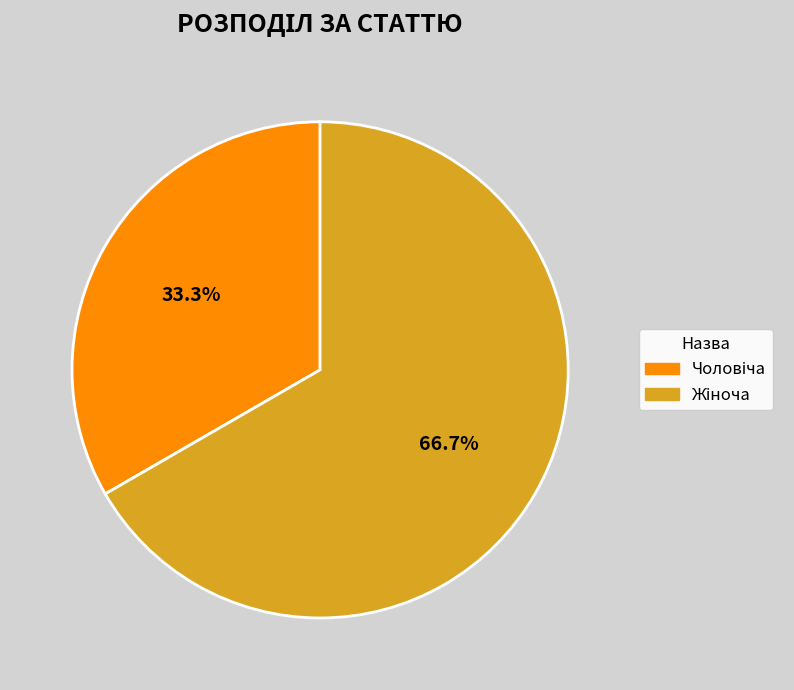

Does any single category account for the majority?

Yes